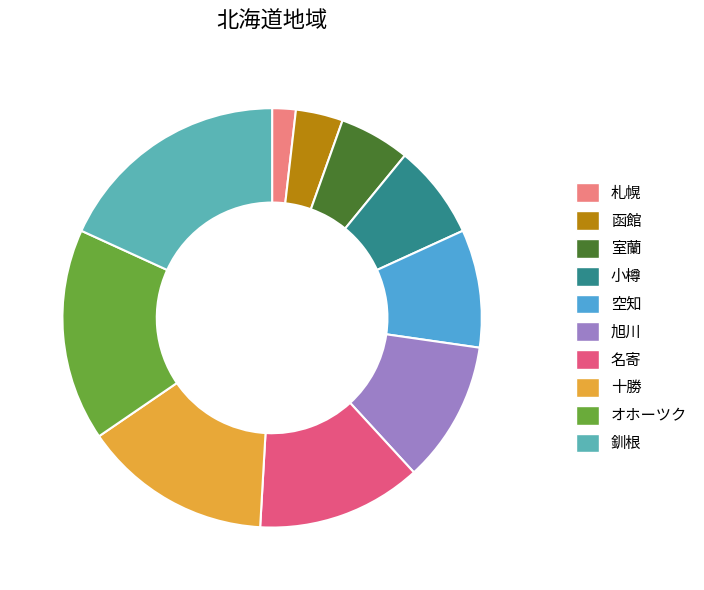

How many segments does this pie chart have?

10